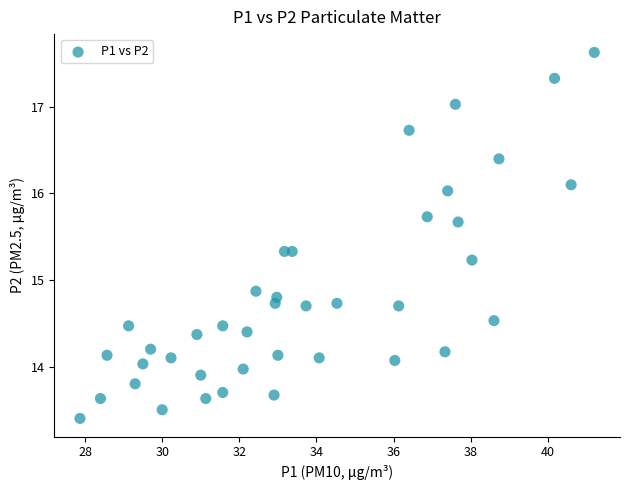

What Y value in the scatter plot is closest to 15?

14.9